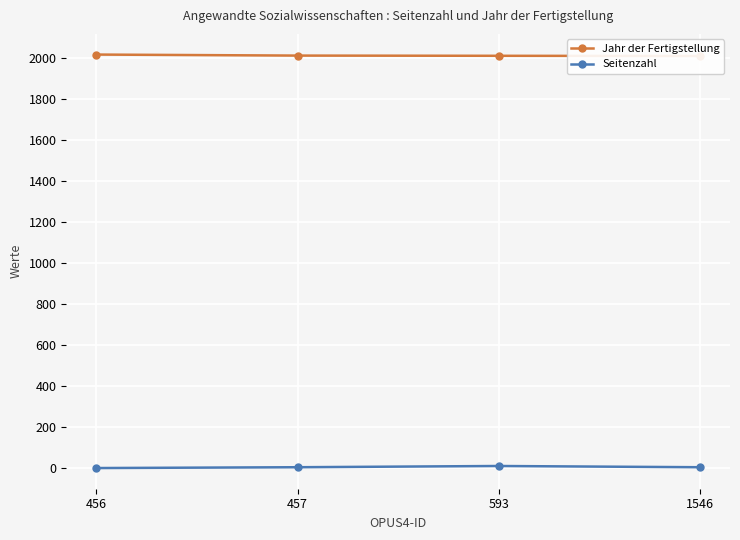

What is the value of the Seitenzahl point at the 2nd from the left?

6